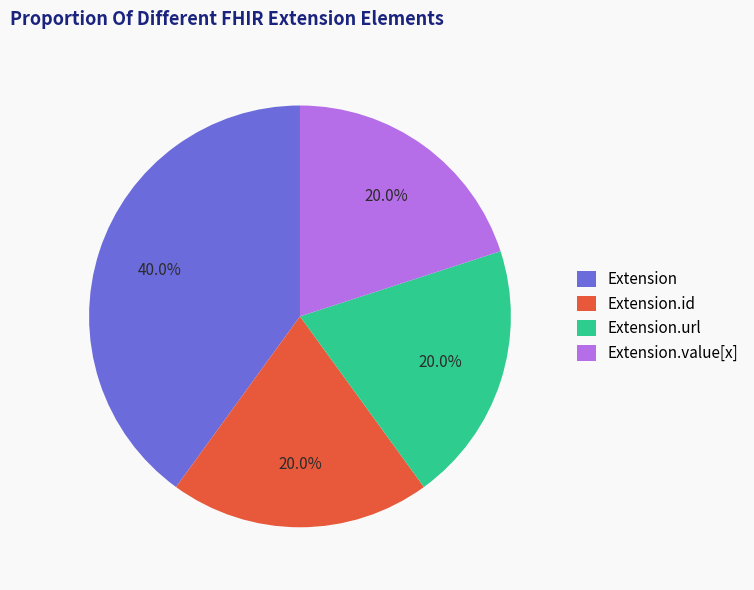

What portion of the pie excludes Extension.url?

80.0%